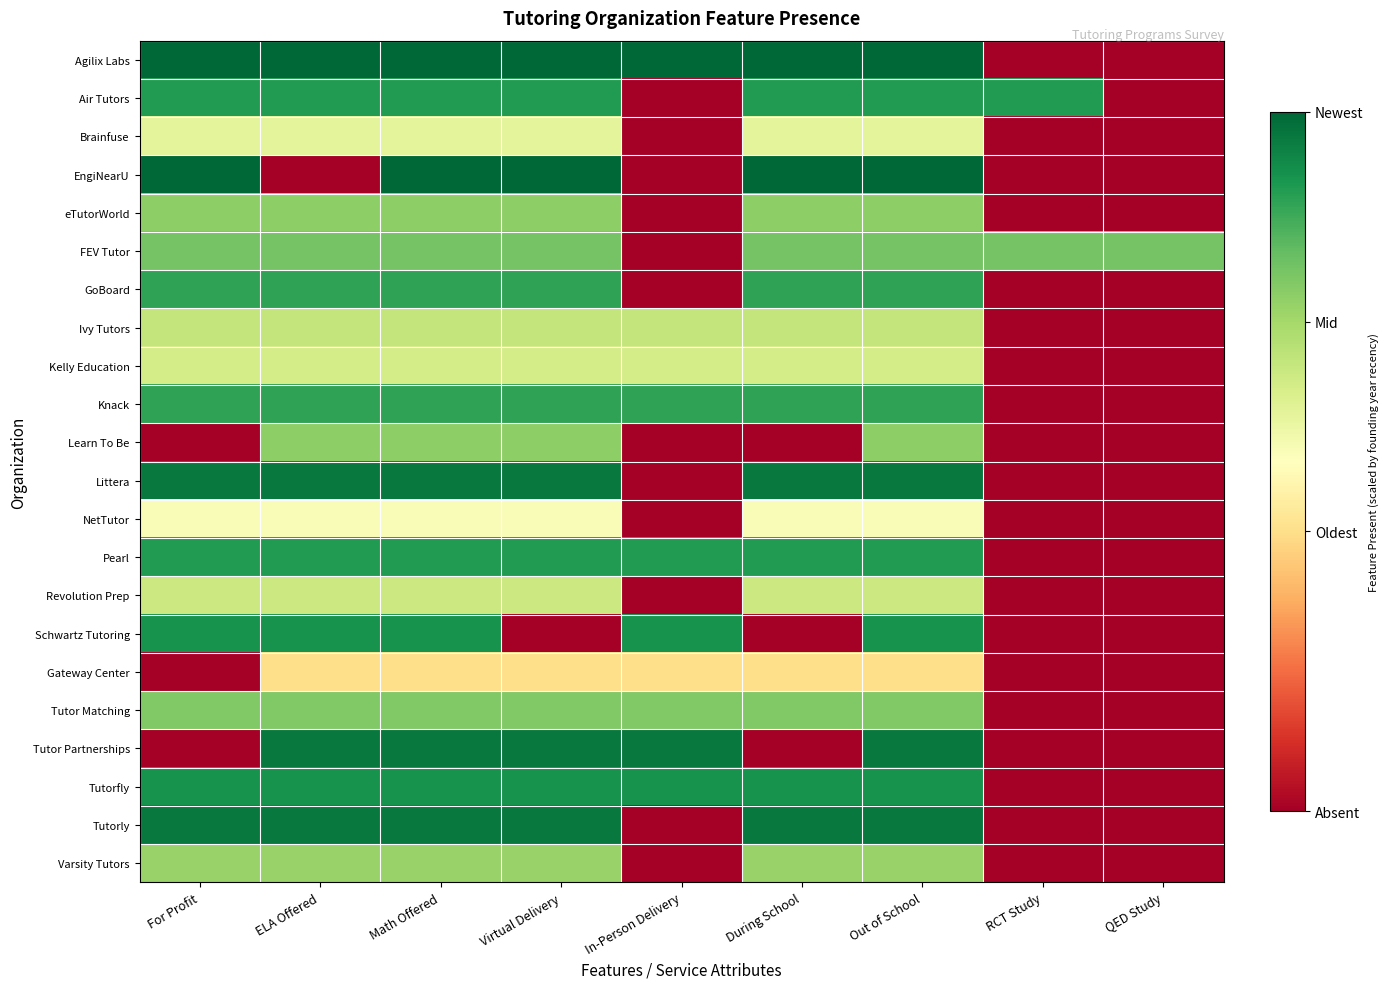

What is the maximum value shown in the chart?

1.0